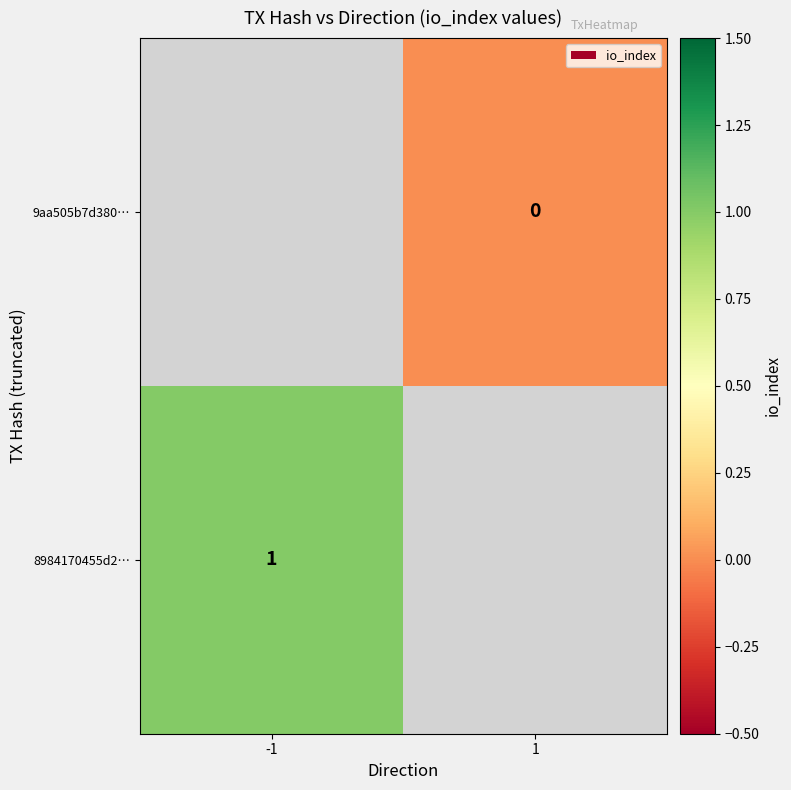

At how many categories does at least one series exceed 0?

1